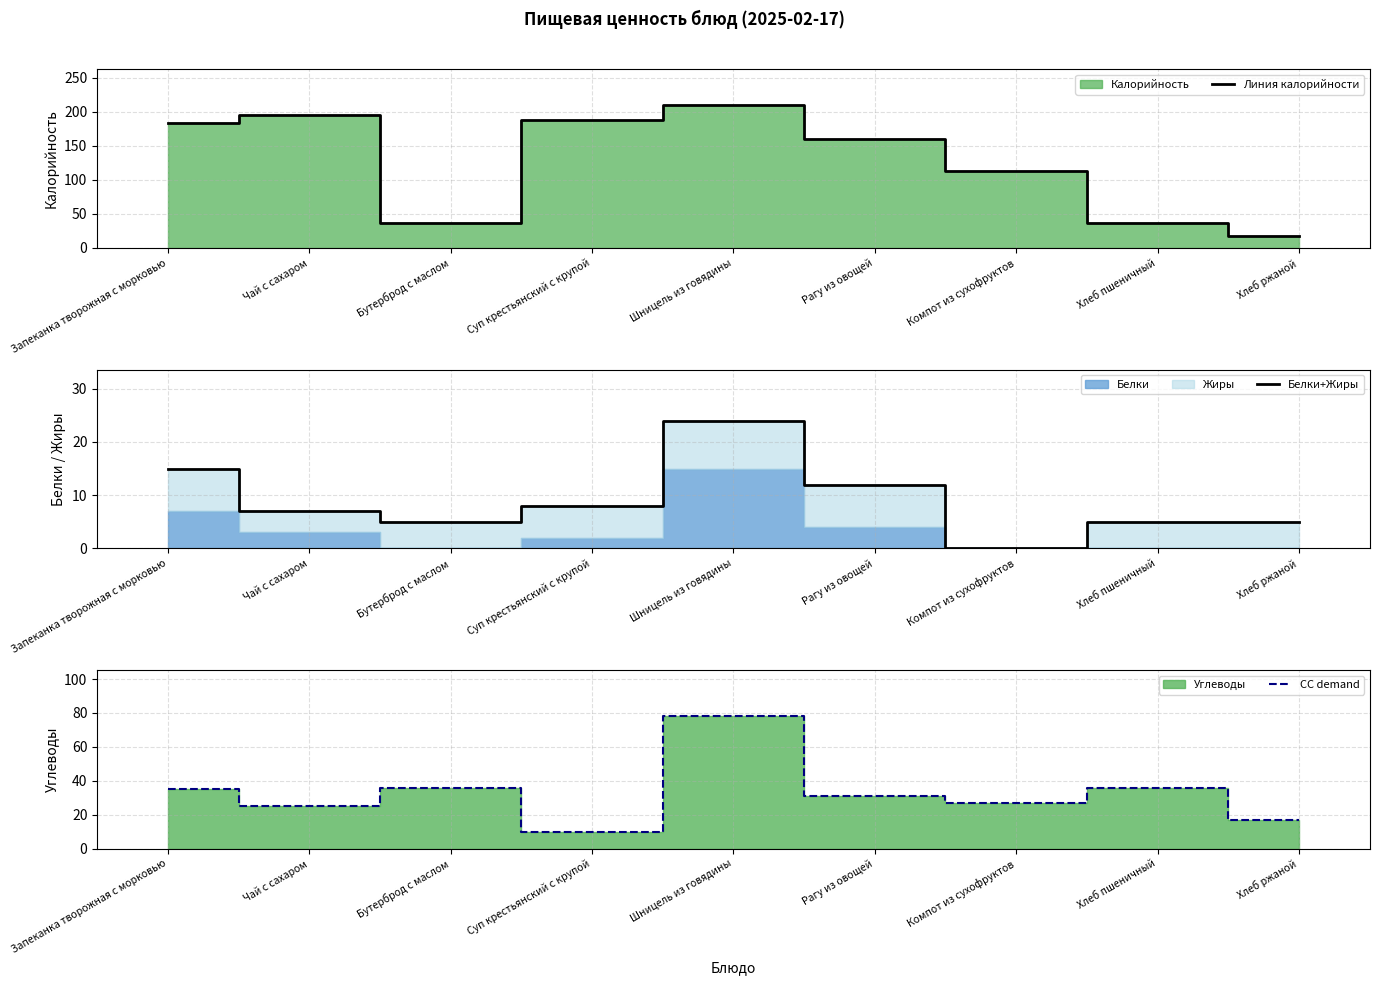

Rank the series at Шницель из говядины from lowest to highest value.

Белки+Жиры, CC demand, Линия калорийности